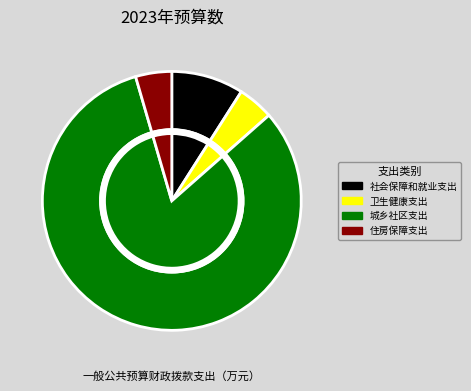

How many segments does this pie chart have?

4